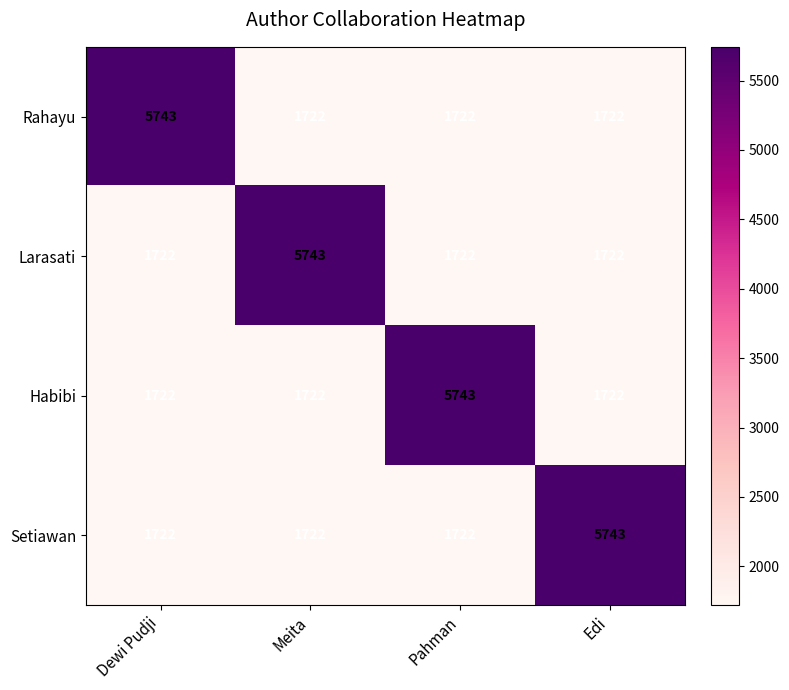

Reading left to right, extract all data points from this chart.

Rahayu: Dewi Pudji=5743	Meita=1722	Pahman=1722	Edi=1722
Larasati: Dewi Pudji=1722	Meita=5743	Pahman=1722	Edi=1722
Habibi: Dewi Pudji=1722	Meita=1722	Pahman=5743	Edi=1722
Setiawan: Dewi Pudji=1722	Meita=1722	Pahman=1722	Edi=5743